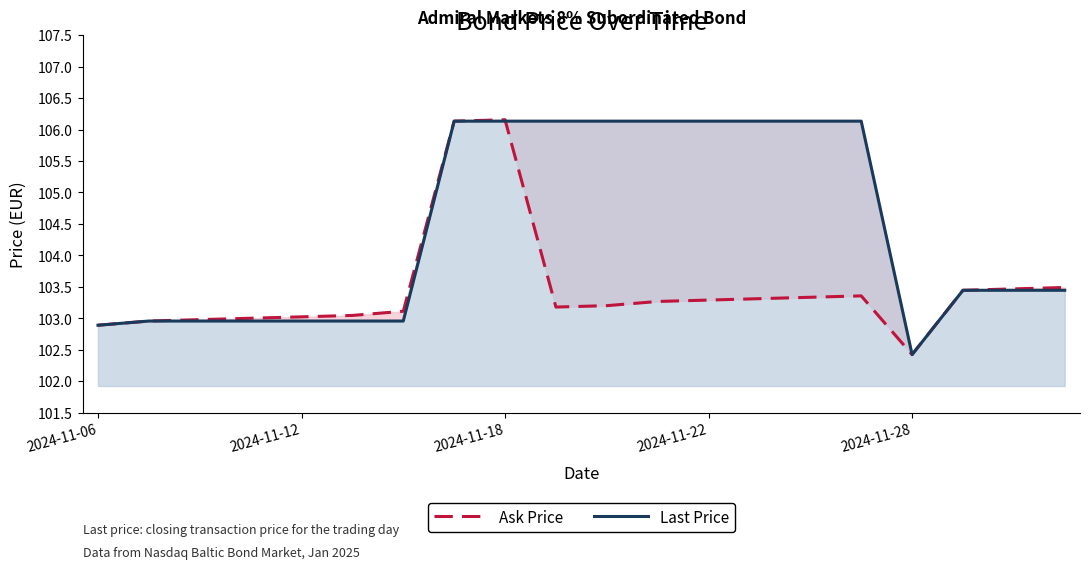

How many interior local valleys does the Ask Price series have?

2